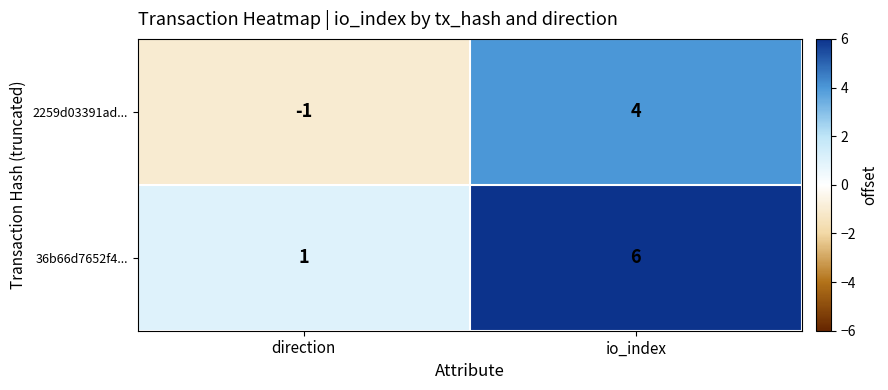

Where is 2259d03391ad... nearest to the value 1?

direction